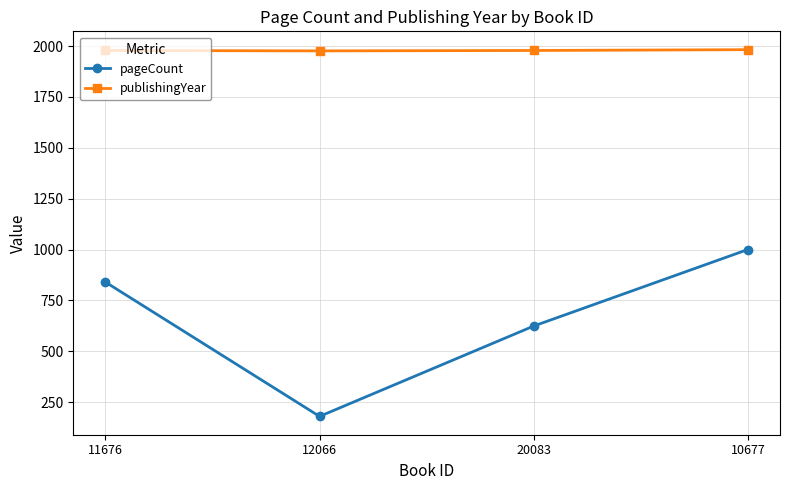

What is the spread (max minus min) of values at 10677?

982